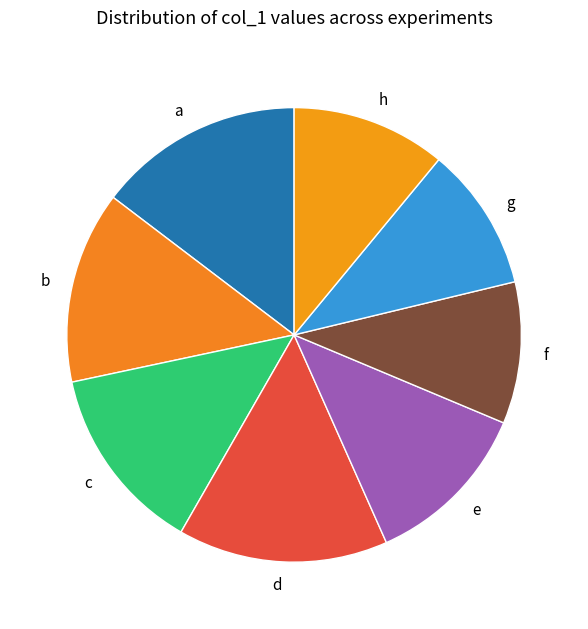

What is the ratio of the value at b to the value at d?

0.9